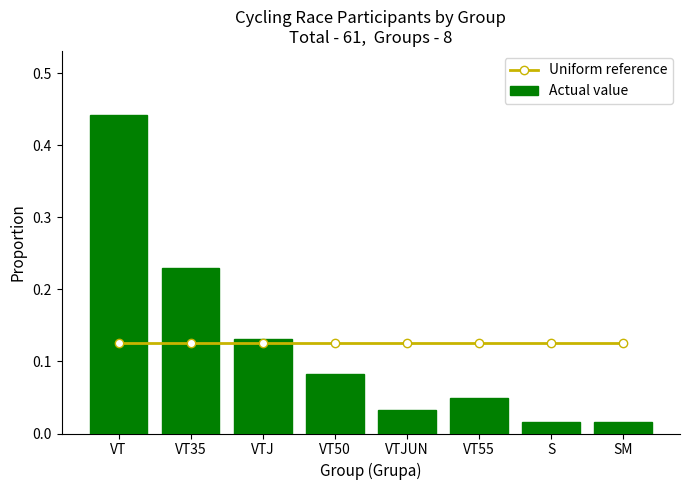

Does the chart contain any negative values?

No